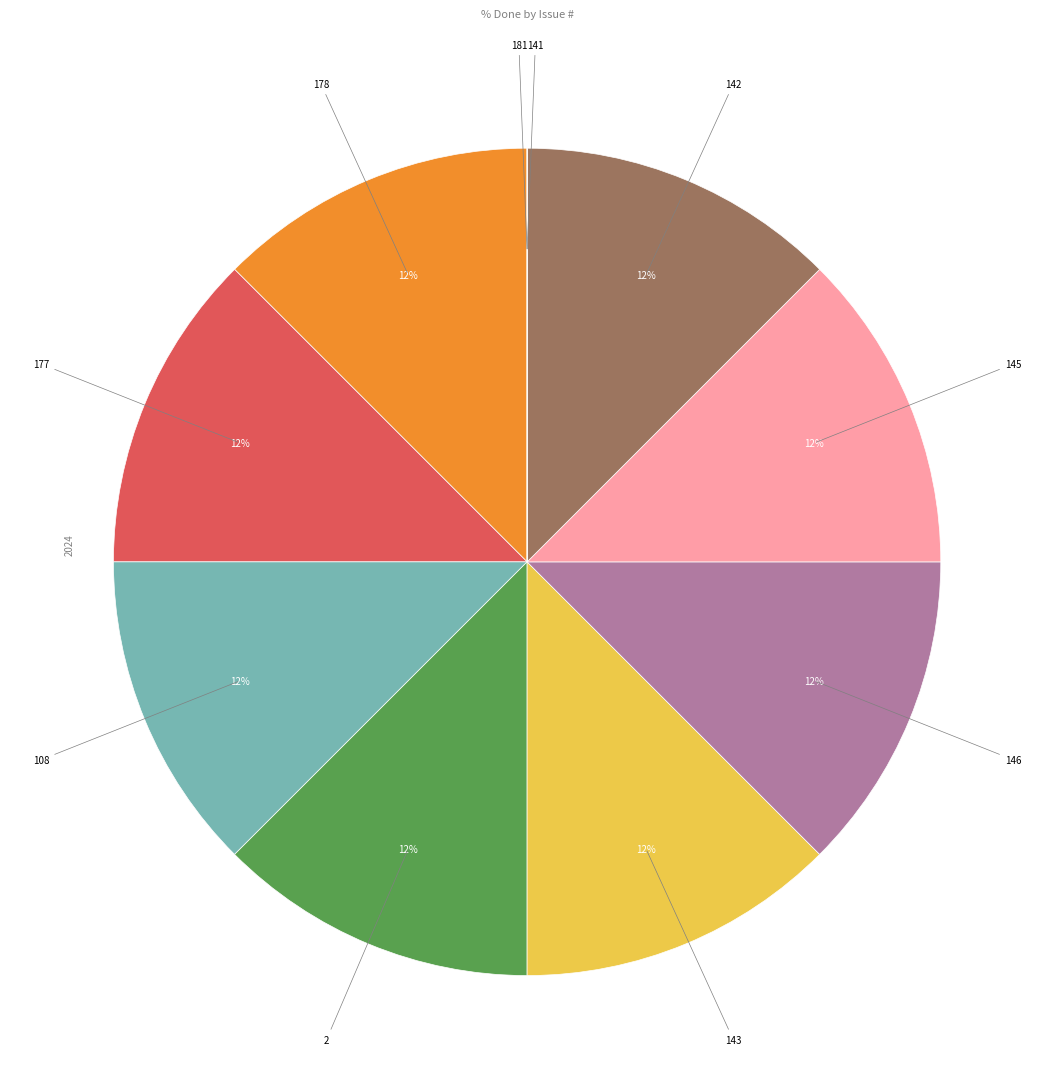

Is there any slice that represents more than half of the pie?

No